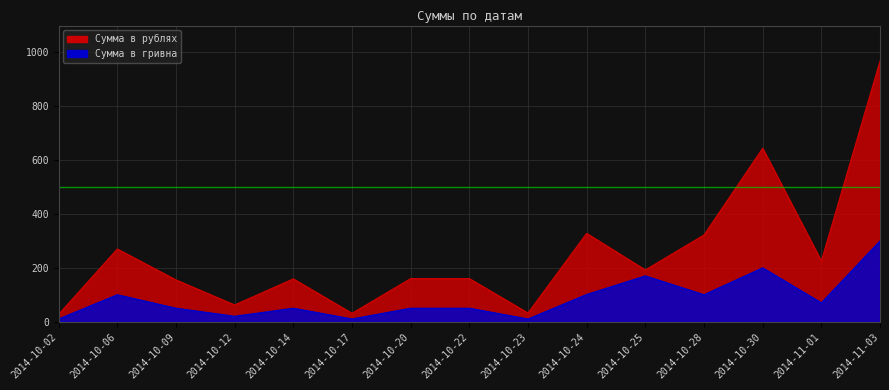

At which label is Сумма в гривна closest to 155?

2014-10-25